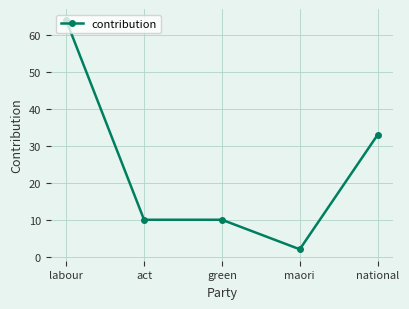

Approximately how many times larger is the value at maori compared to national?

0.1